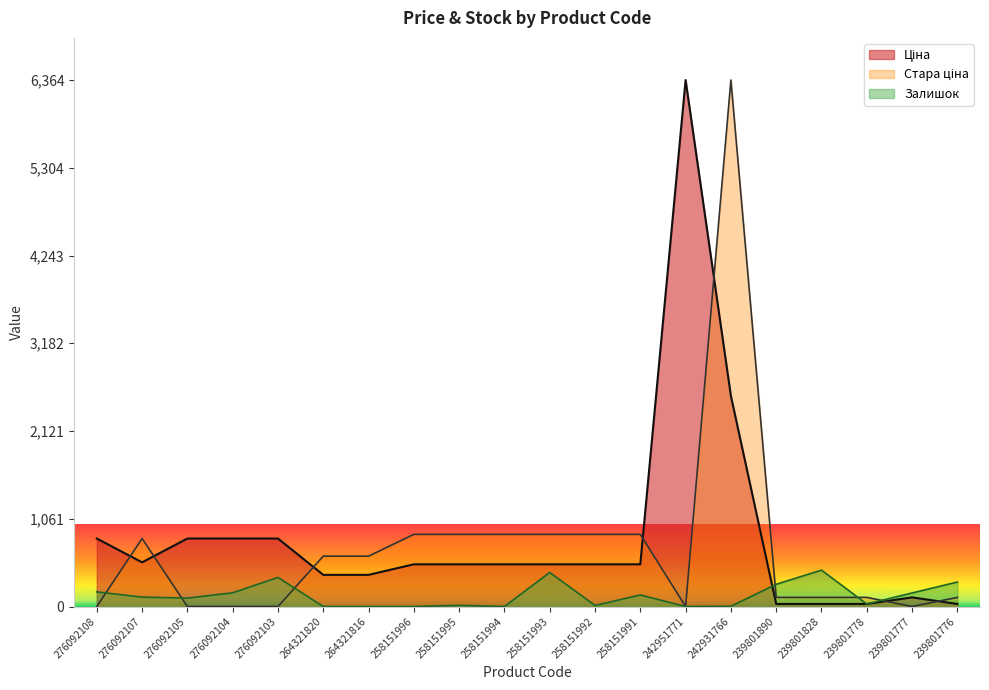

Is the value of Стара ціна at 242931766 greater than the value of Залишок at 239801778?

Yes